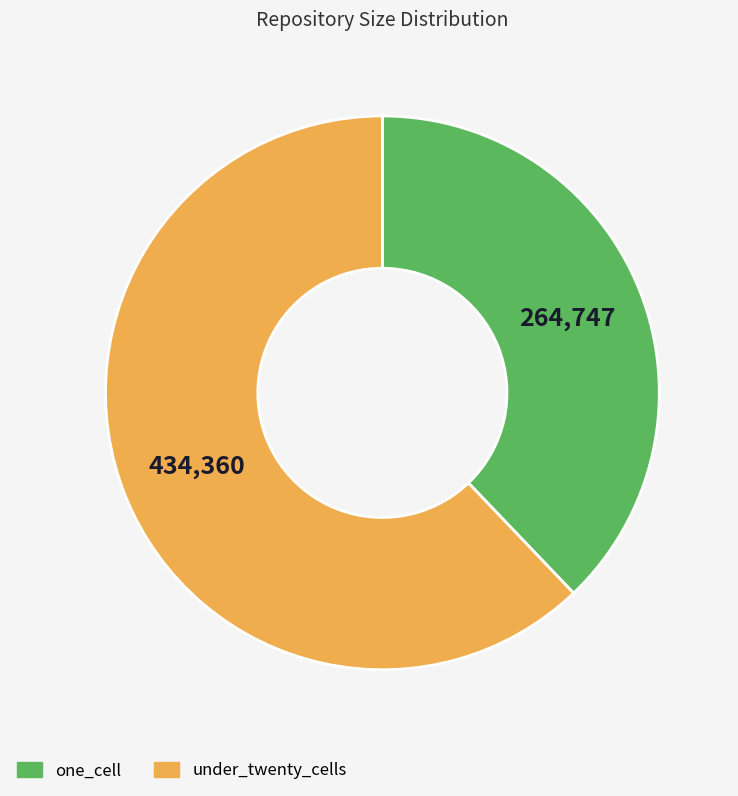

Does one_cell account for over 50% of the chart?

No